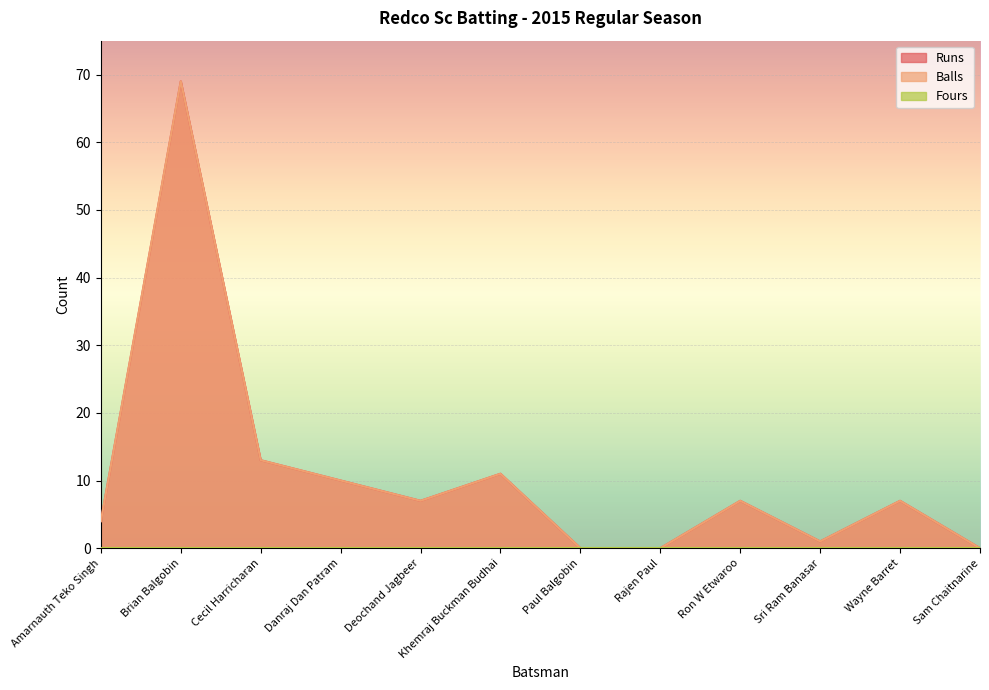

What is the label of the 9th point from the right?

Danraj Dan Patram